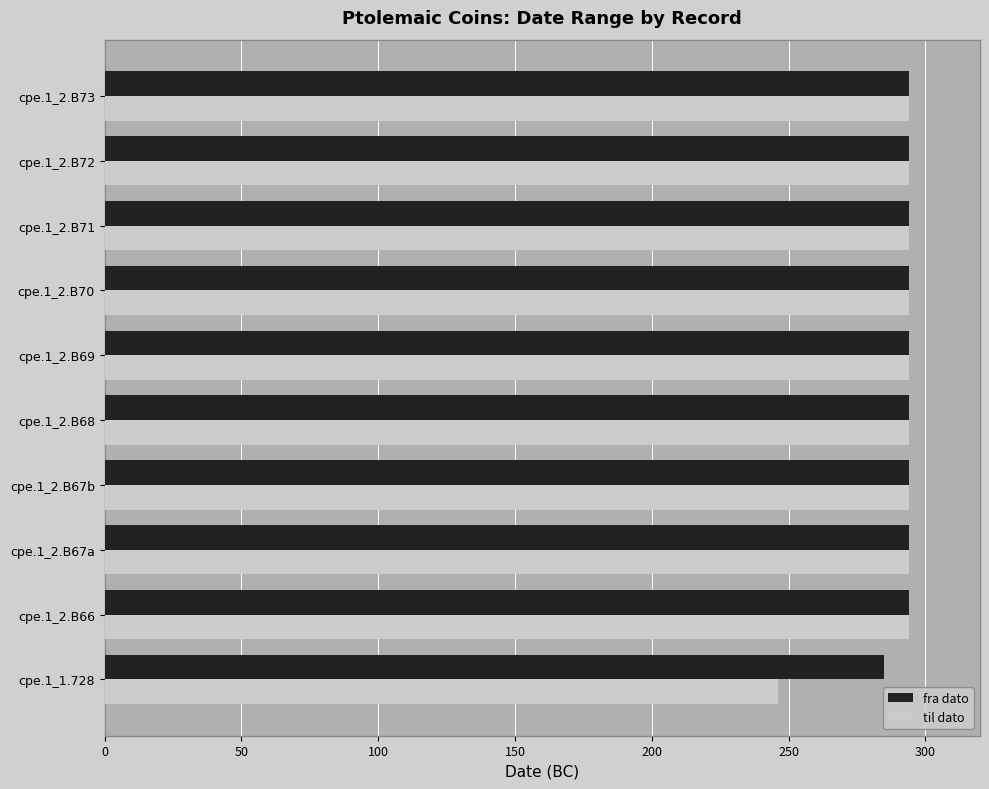

At cpe.1_1.728, list the series in order from largest to smallest.

fra dato, til dato